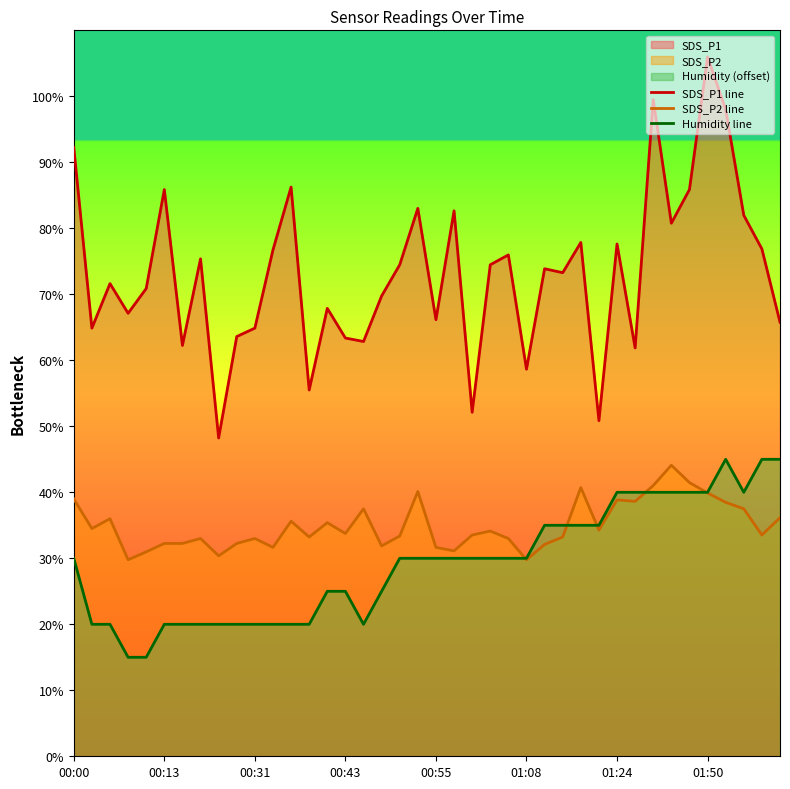

What is the maximum value shown in the chart?

106.0